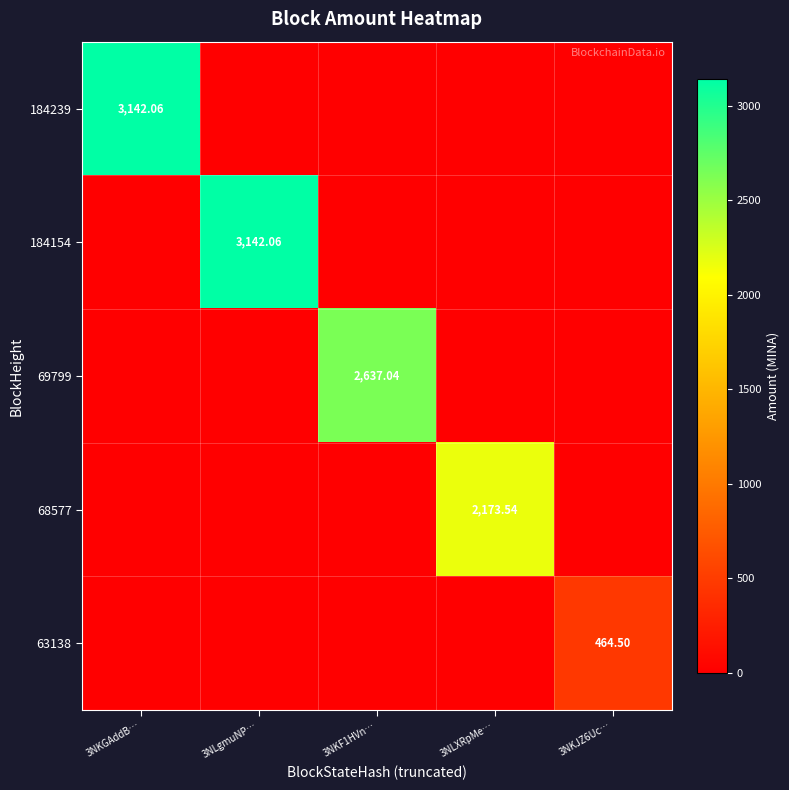

Which series changed the most between 3NKGAddB… and 3NKJZ6Uc…?

184239